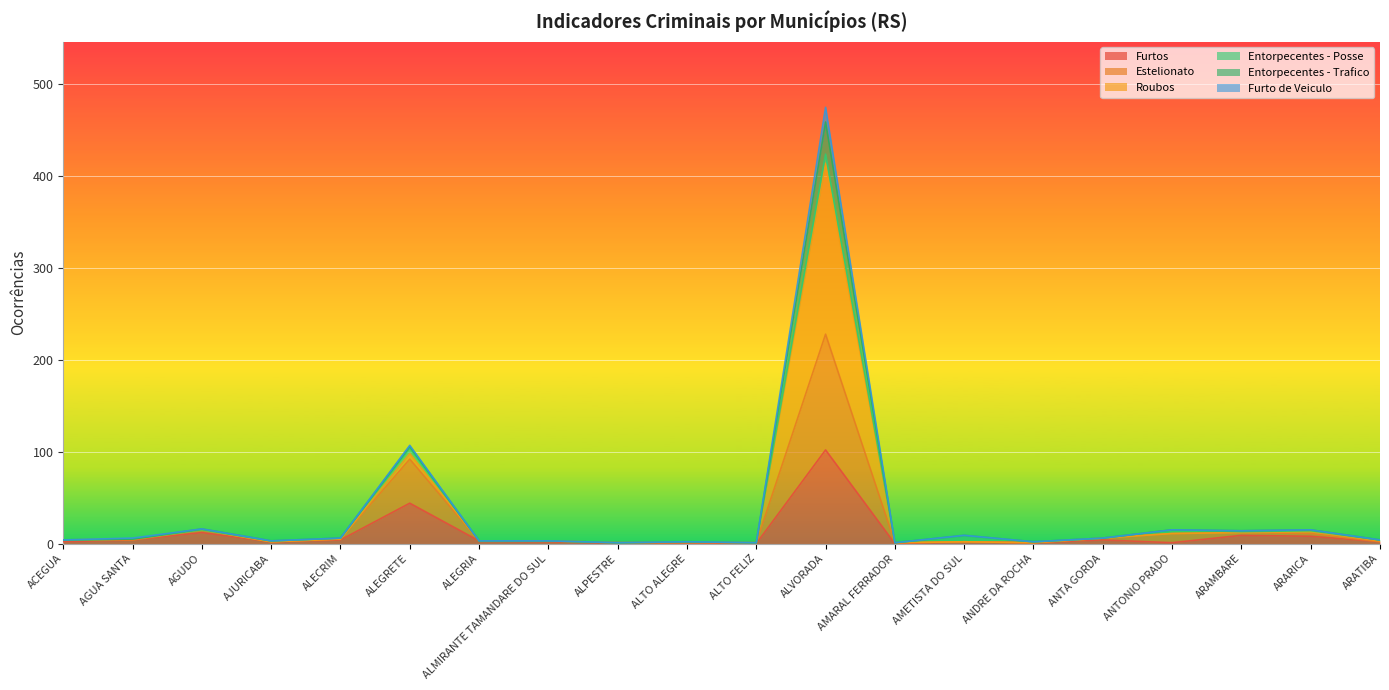

Rank the series at AMETISTA DO SUL from highest to lowest value.

Roubos, Entorpecentes - Trafico, Furtos, Estelionato, Furto de Veiculo